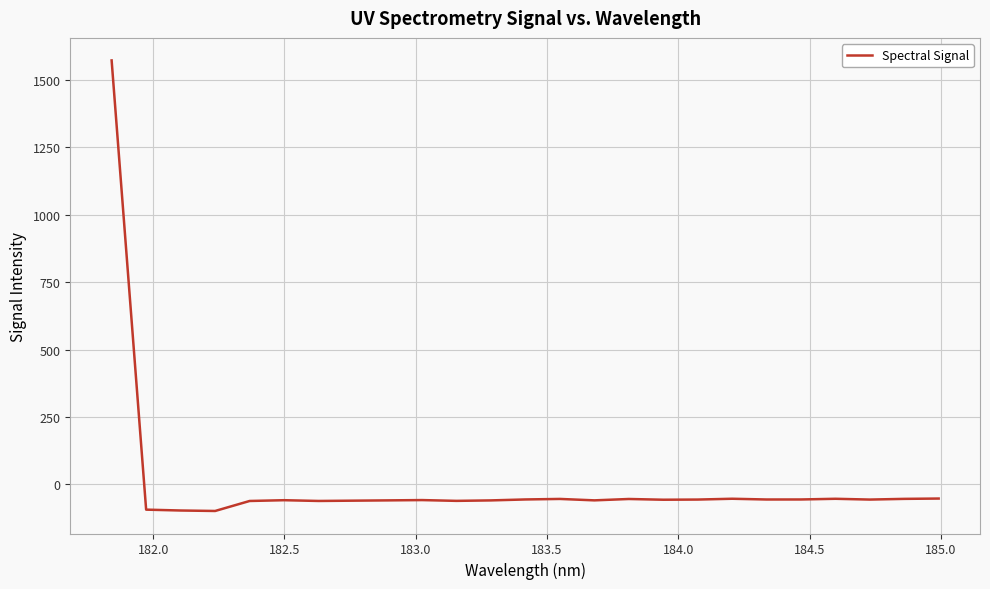

How many points are higher than both their immediate neighbors (excluding endpoints)?

6